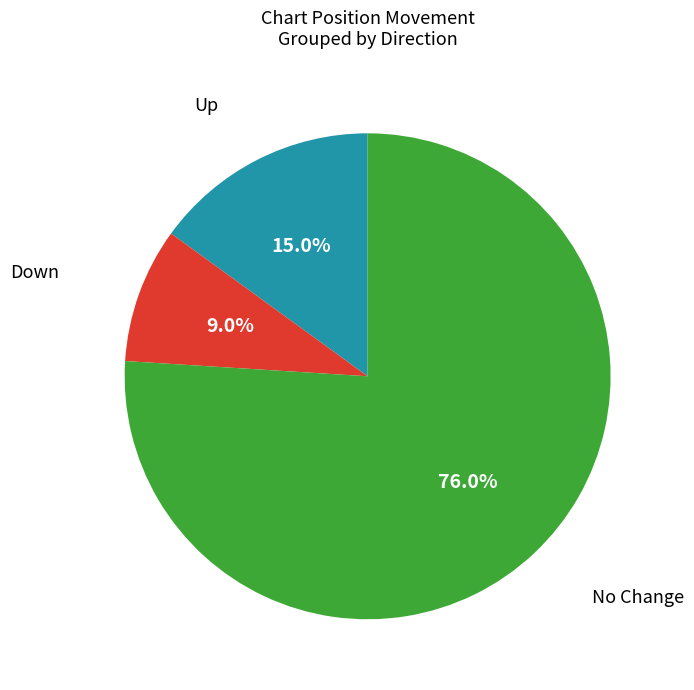

Does any single category account for the majority?

Yes